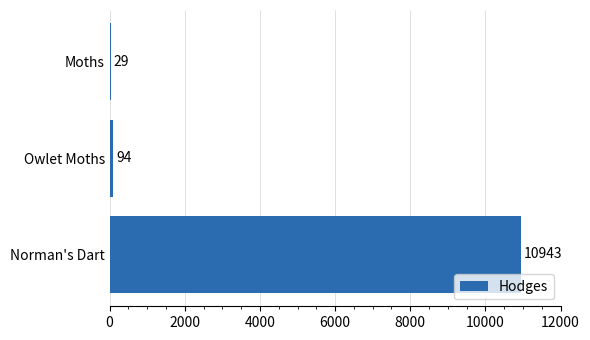

At which label is the value closest to 5486?

Owlet Moths